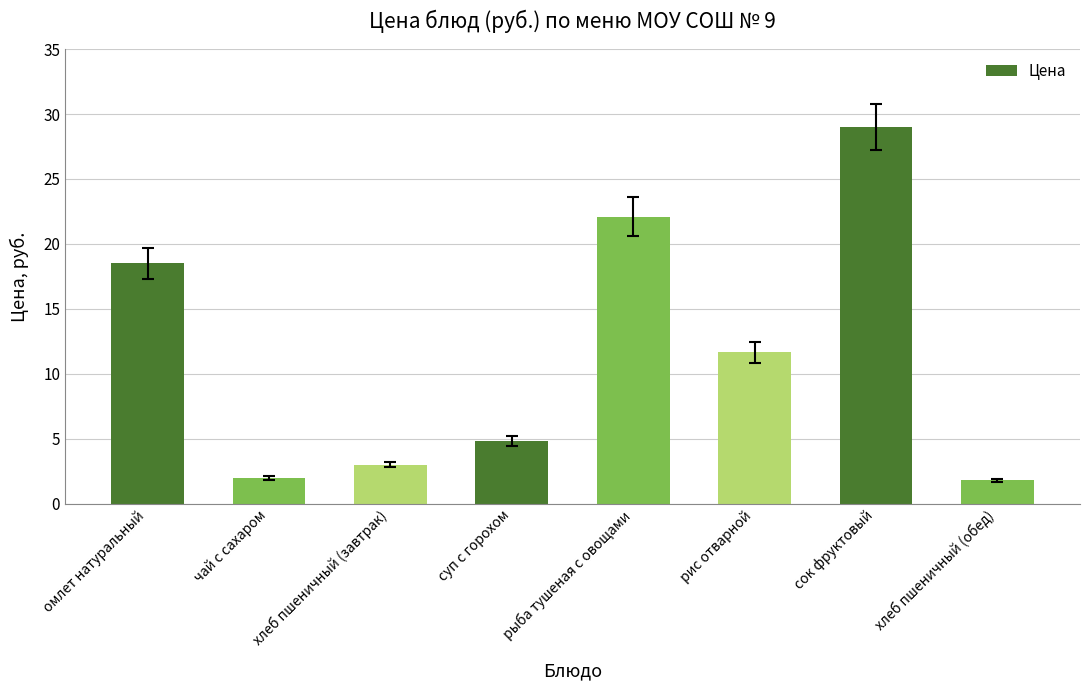

Count the number of categories in the chart.

8